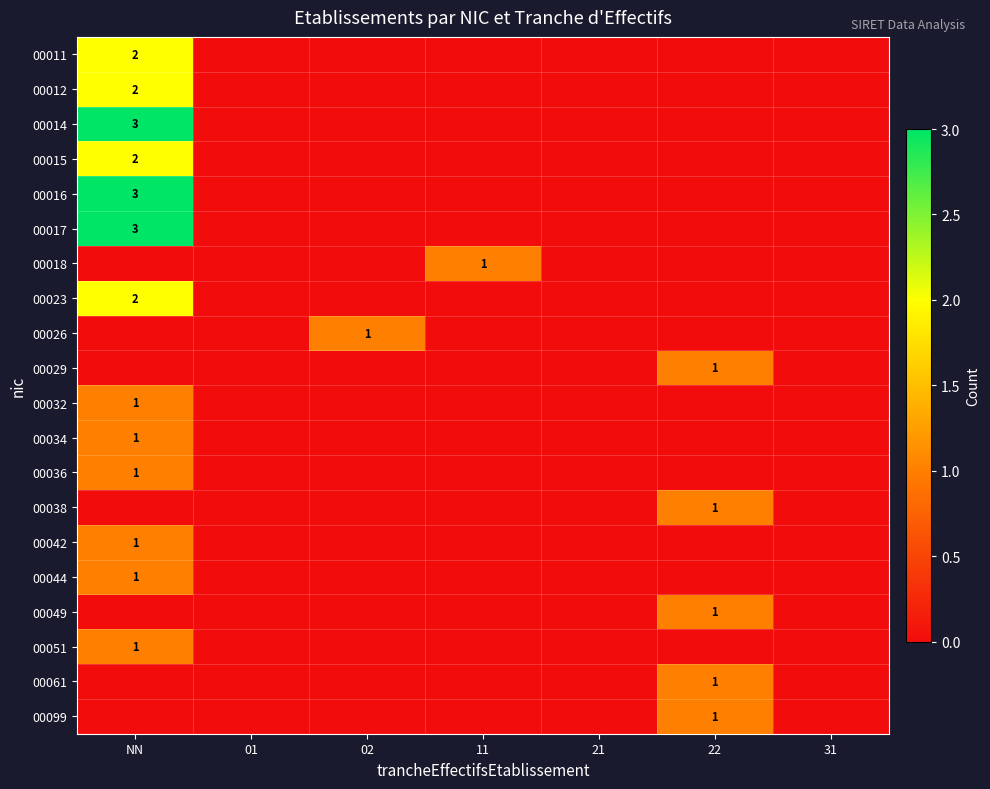

At which category does the chart reach its minimum across all series?

01